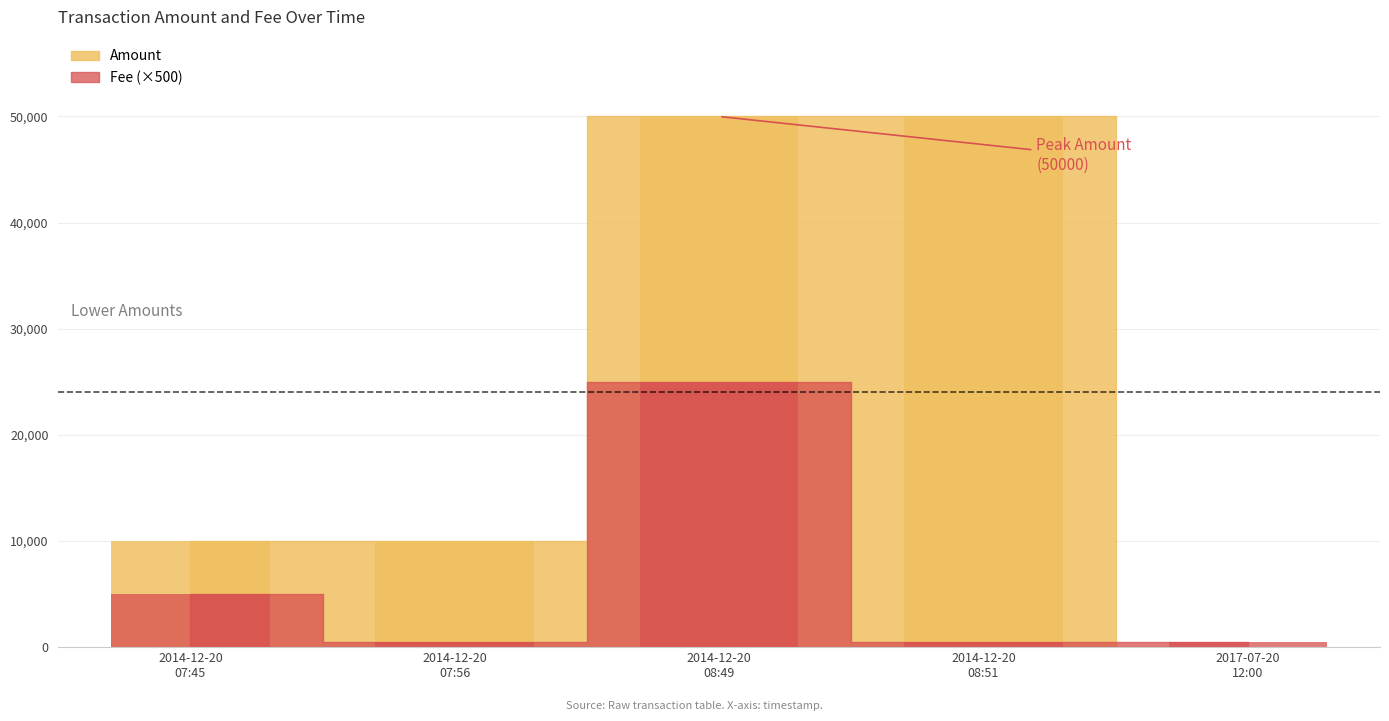

How many bars are there in total?

10